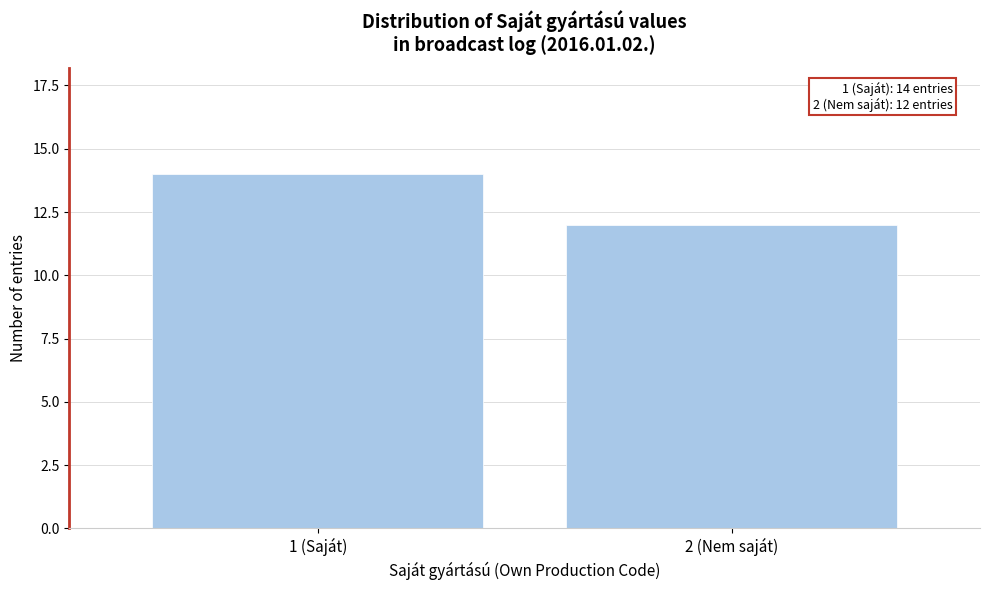

Reading left to right, transcribe all the data shown in this chart.

14	12